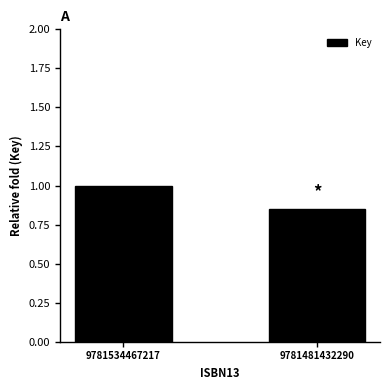

Which has a higher value, 9781534467217 or 9781481432290?

9781534467217